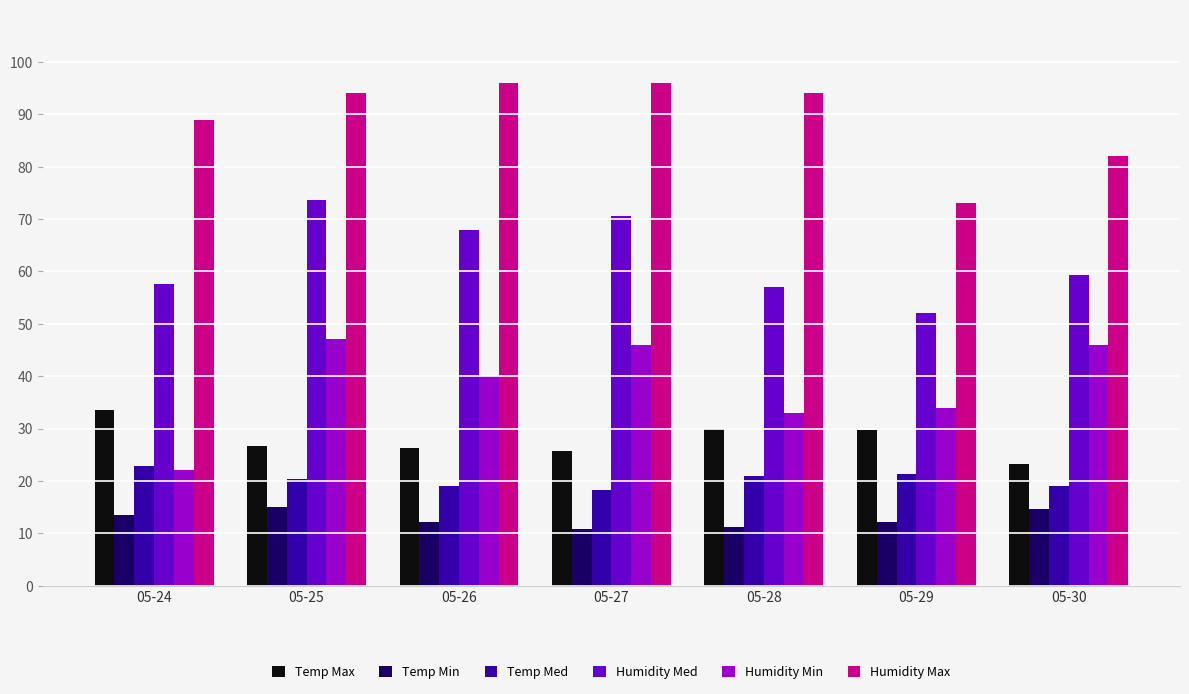

What is the average value of the Temp Min series?

12.8